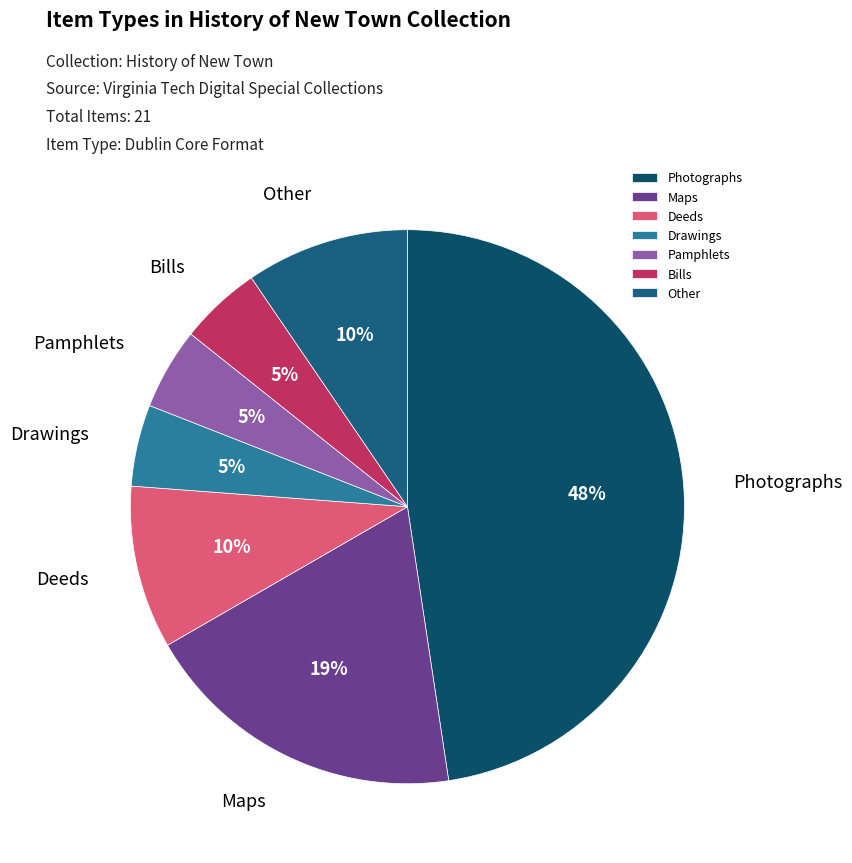

Combined, do Other and Drawings account for over 50%?

No